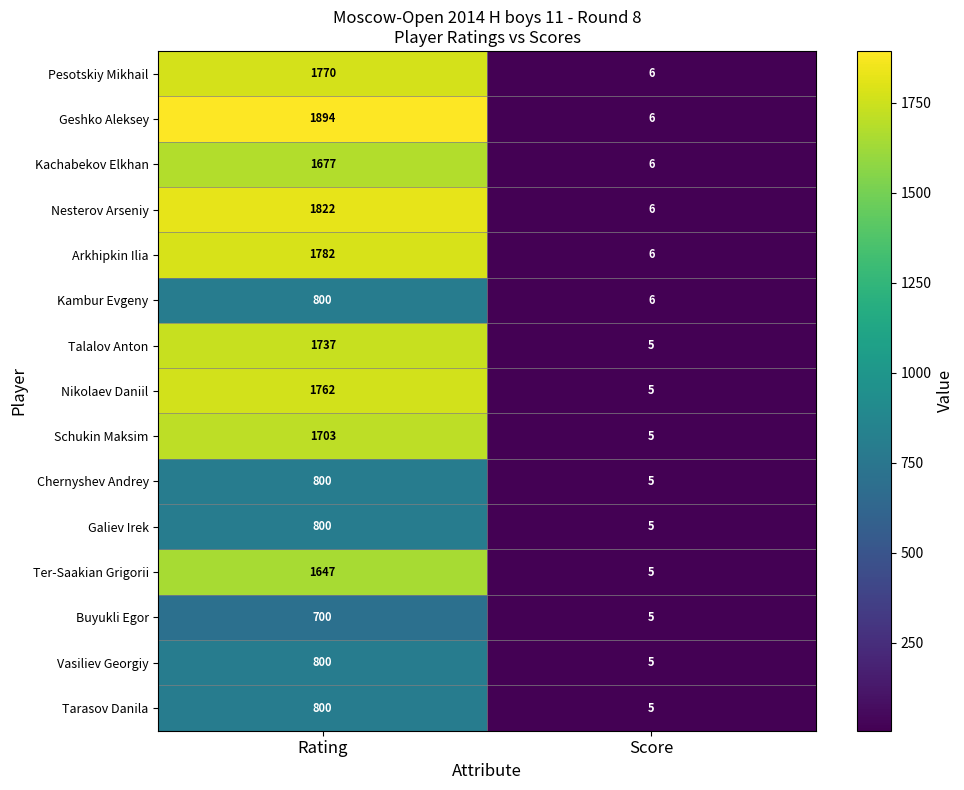

Between Rating and Score, which series saw the biggest shift?

Geshko Aleksey